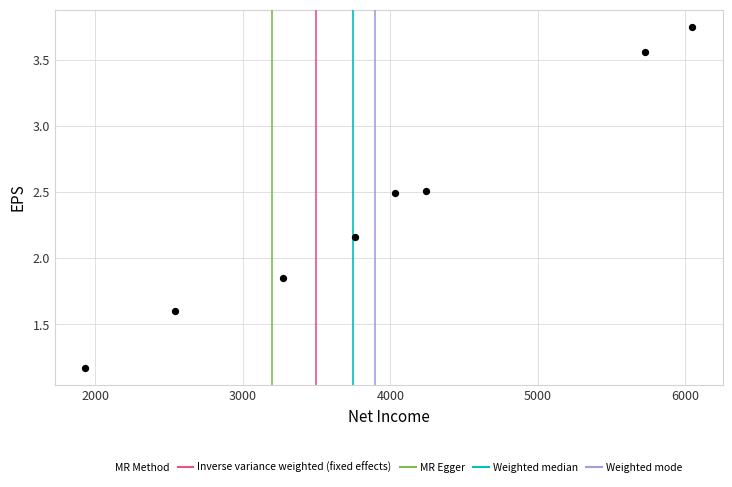

What is the range of Y values (max minus min)?

2.6